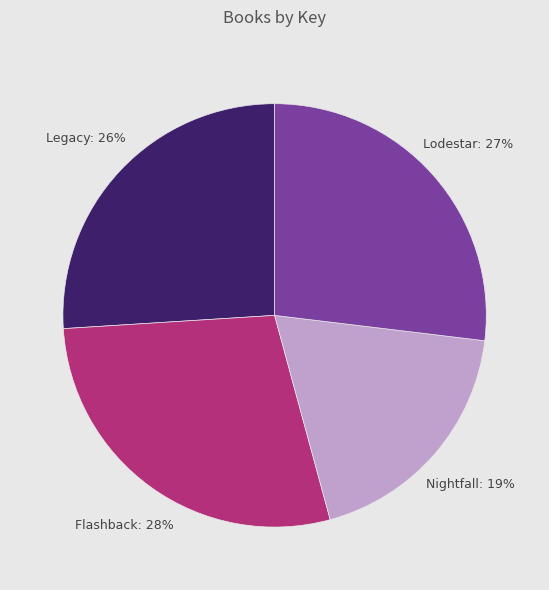

Count the number of slices in the pie.

4